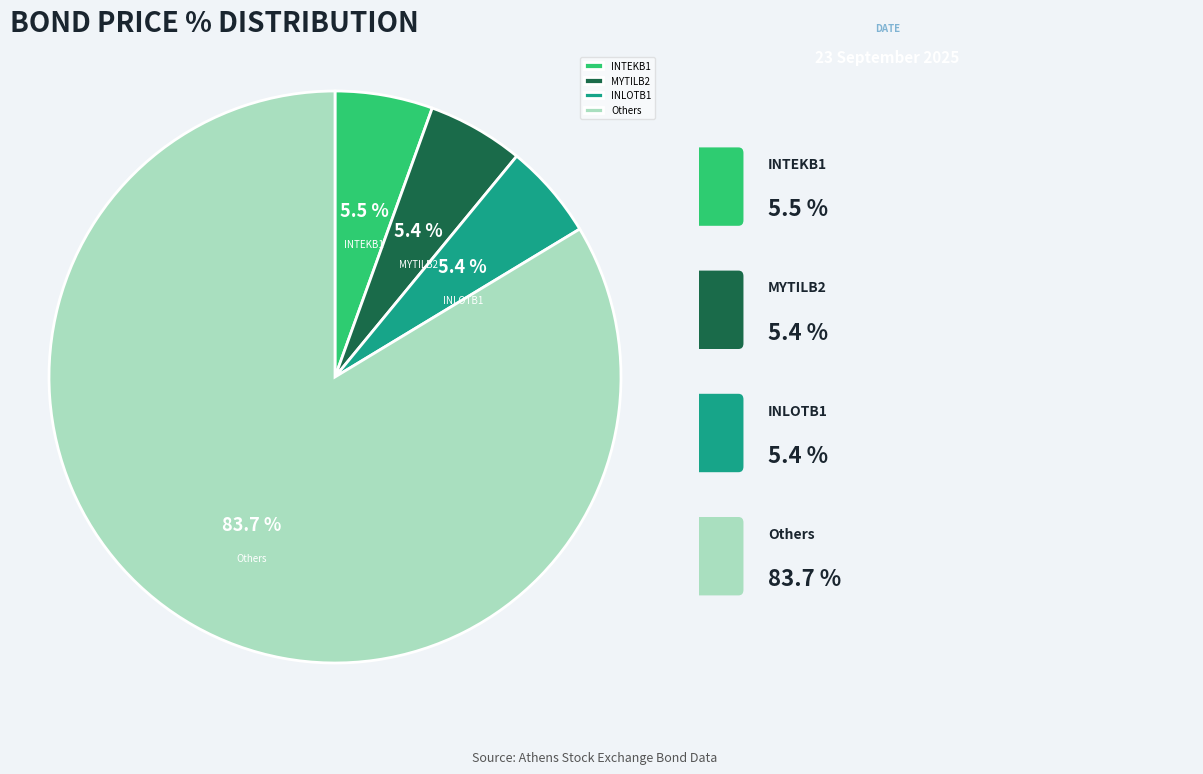

Which category has the biggest portion of the pie?

Others